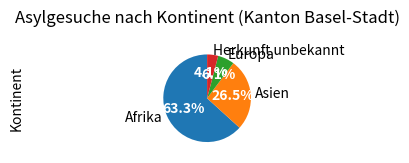

Count the number of slices in the pie.

4